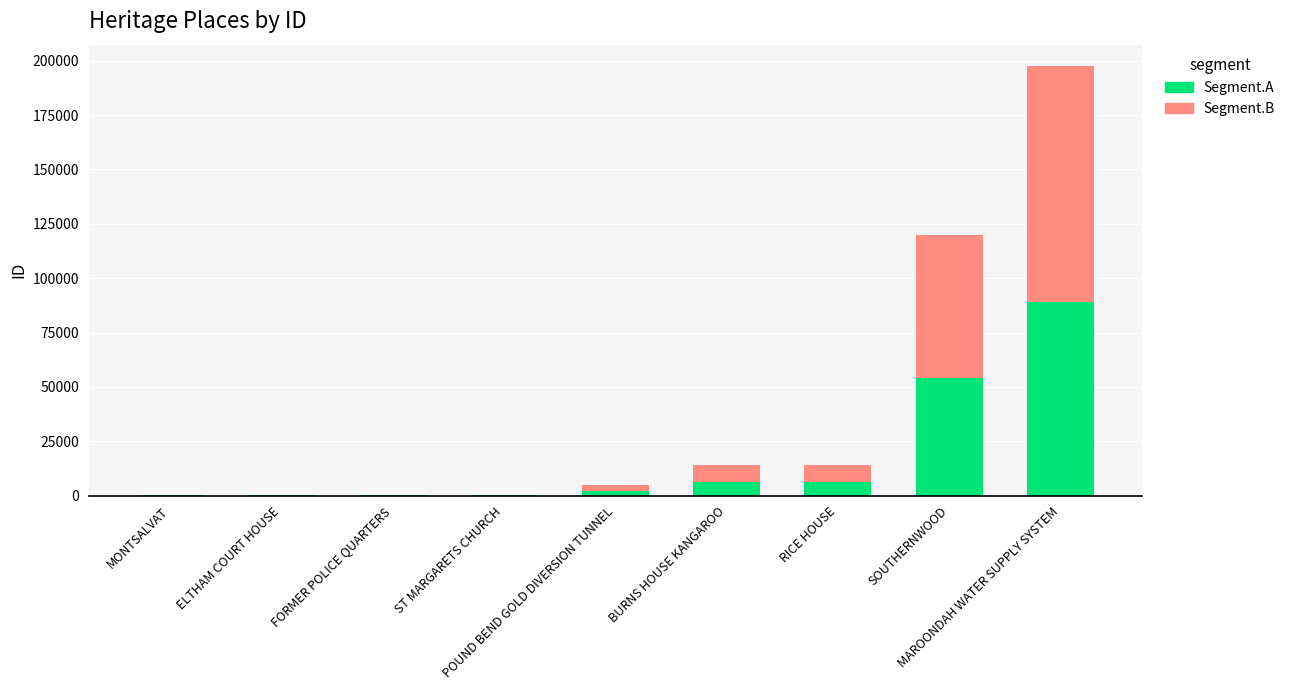

What are all the series names shown in the legend?

Segment.A, Segment.B